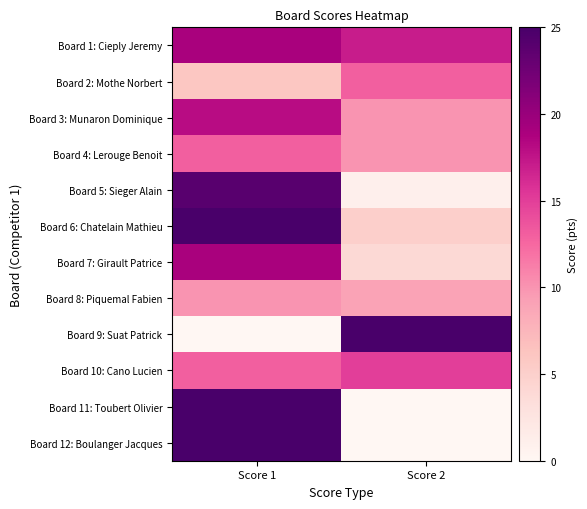

Reading right to left, list all the values displayed in this chart.

Board 1: Cieply Jeremy: Score 2=17	Score 1=19
Board 2: Mothe Norbert: Score 2=13	Score 1=6
Board 3: Munaron Dominique: Score 2=10	Score 1=18
Board 4: Lerouge Benoit: Score 2=10	Score 1=13
Board 5: Sieger Alain: Score 2=1	Score 1=24
Board 6: Chatelain Mathieu: Score 2=5	Score 1=25
Board 7: Girault Patrice: Score 2=4	Score 1=19
Board 8: Piquemal Fabien: Score 2=9	Score 1=10
Board 9: Suat Patrick: Score 2=25	Score 1=0
Board 10: Cano Lucien: Score 2=15	Score 1=13
Board 11: Toubert Olivier: Score 2=0	Score 1=25
Board 12: Boulanger Jacques: Score 2=0	Score 1=25